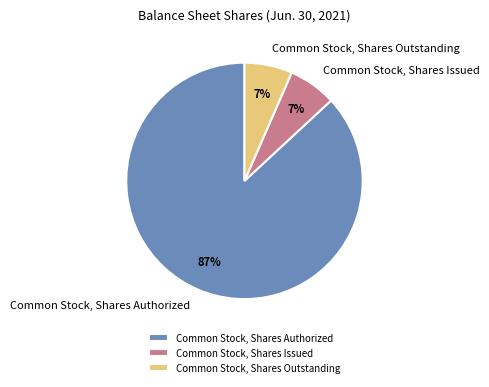

Which category has the biggest portion of the pie?

Common Stock, Shares Authorized